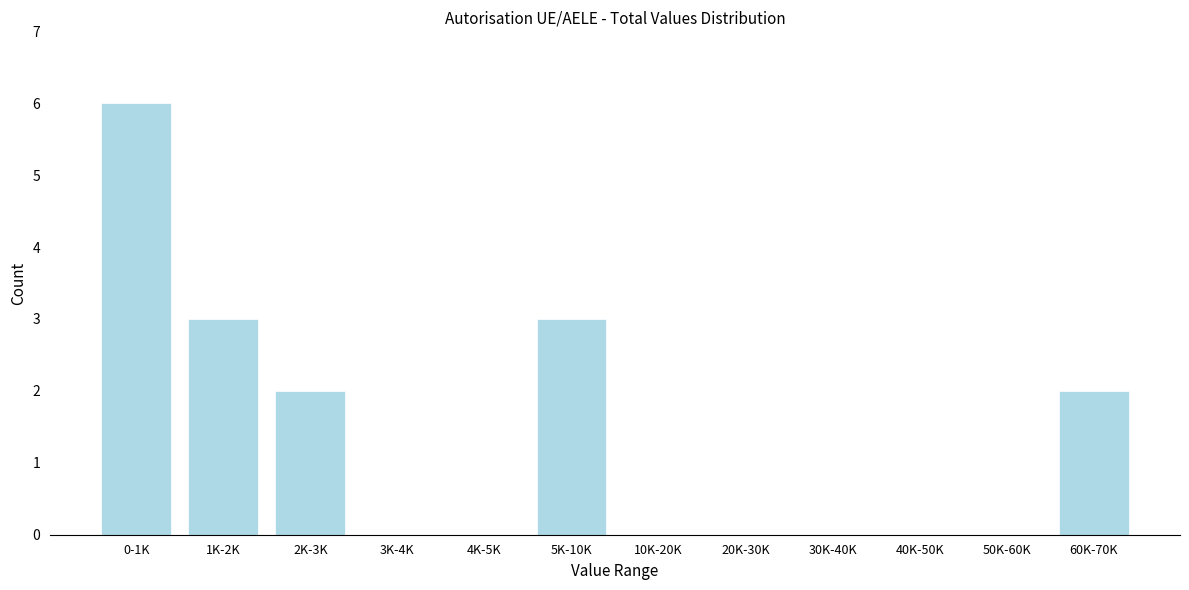

Reading left to right, what are all the values shown in this chart?

0-1K=6	1K-2K=3	2K-3K=2	3K-4K=0	4K-5K=0	5K-10K=3	10K-20K=0	20K-30K=0	30K-40K=0	40K-50K=0	50K-60K=0	60K-70K=2